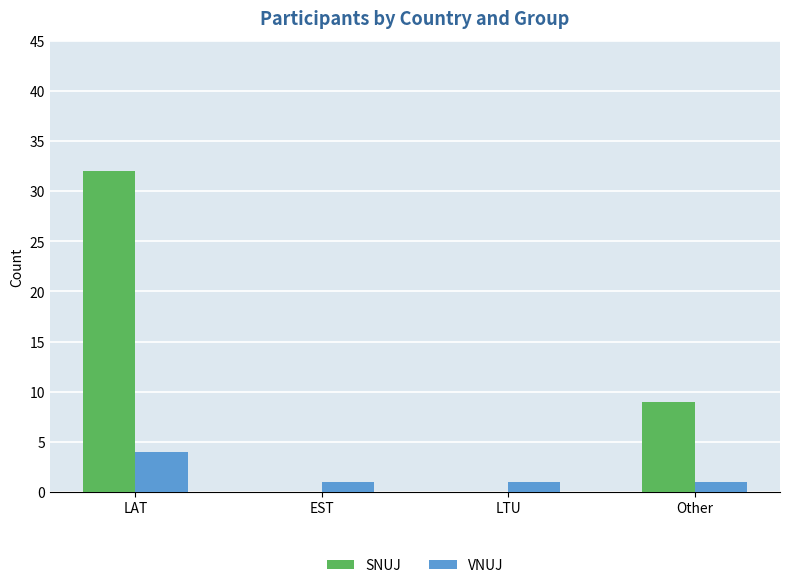

Which series changed the most between LTU and Other?

SNUJ